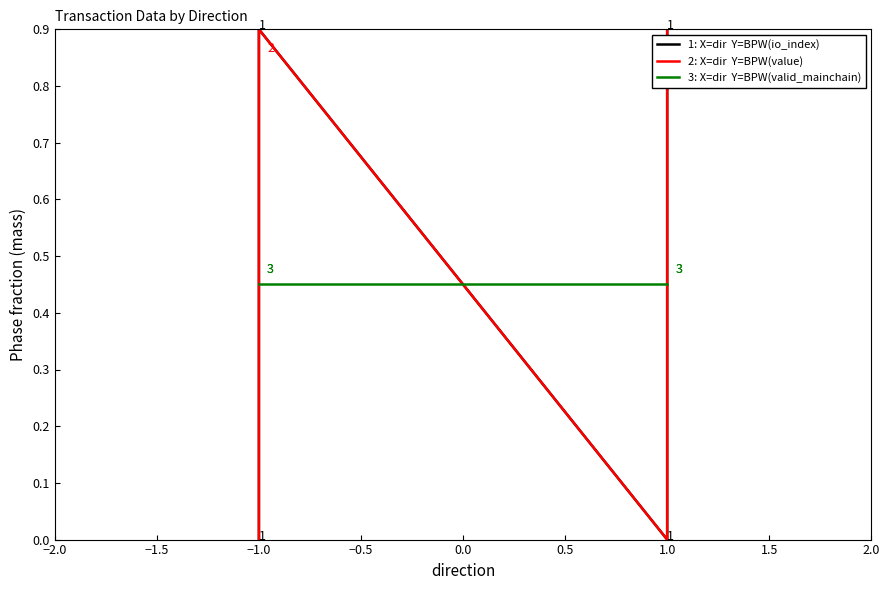

What is the maximum value for 2: X=dir  Y=BPW(value)?

0.9